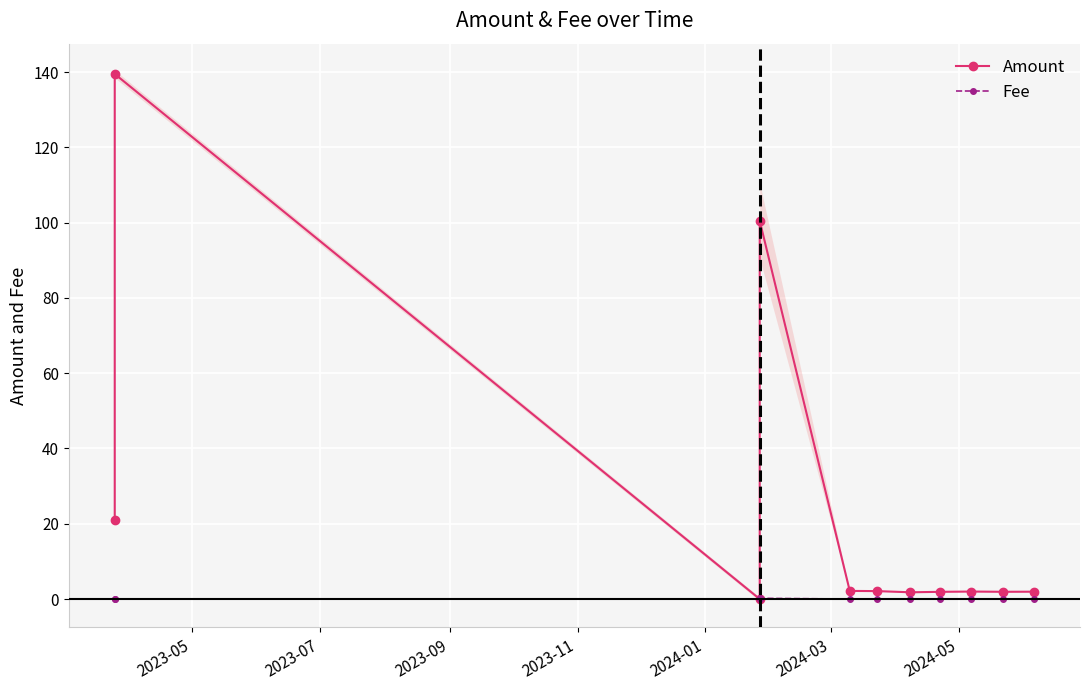

What are all the series names shown in the legend?

Amount, Fee